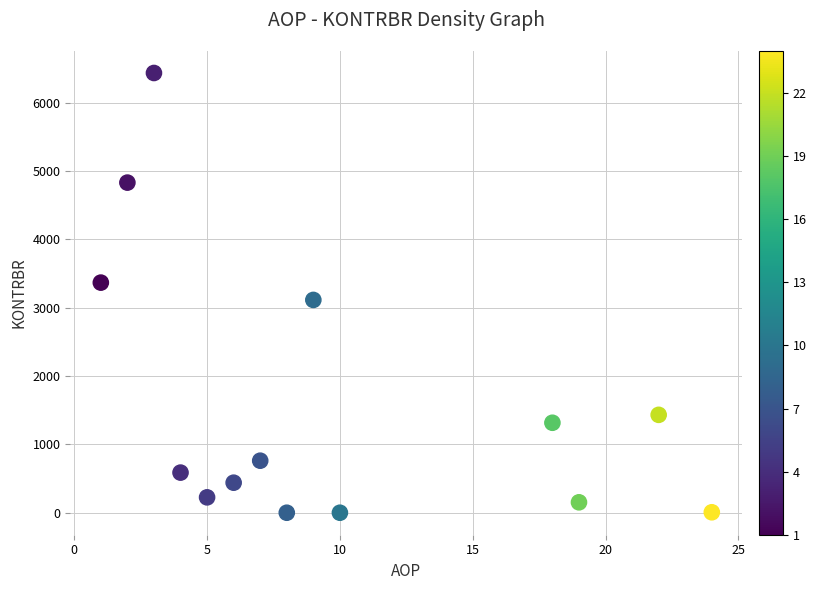

What is the range of X values (max minus min)?

23.0